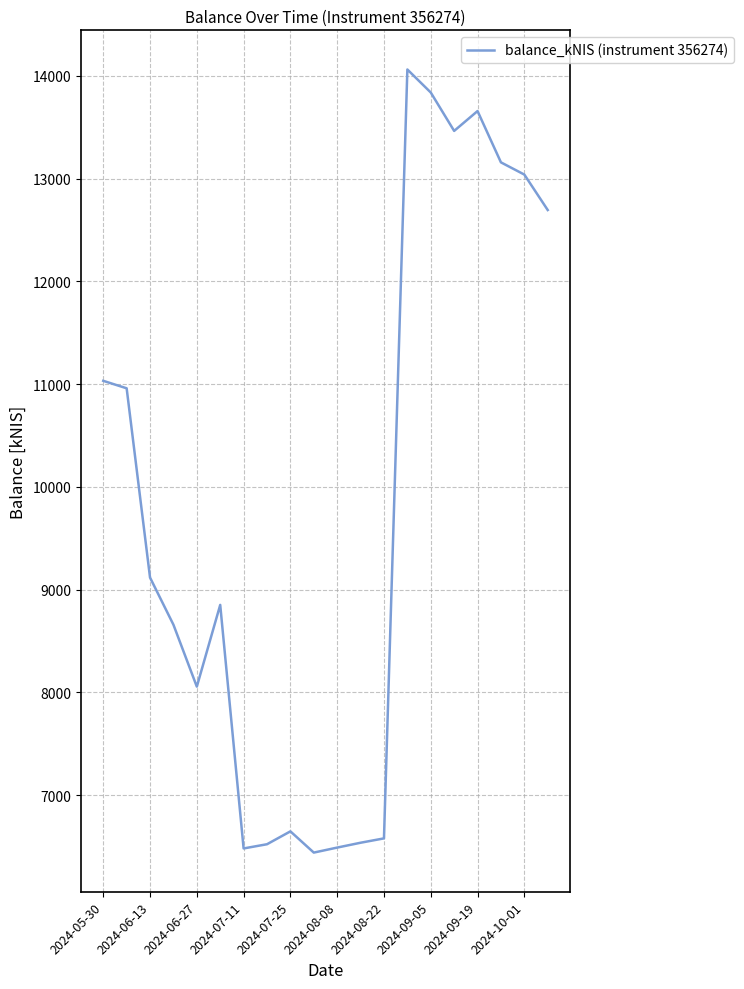

What is the greatest value displayed?

14062.9